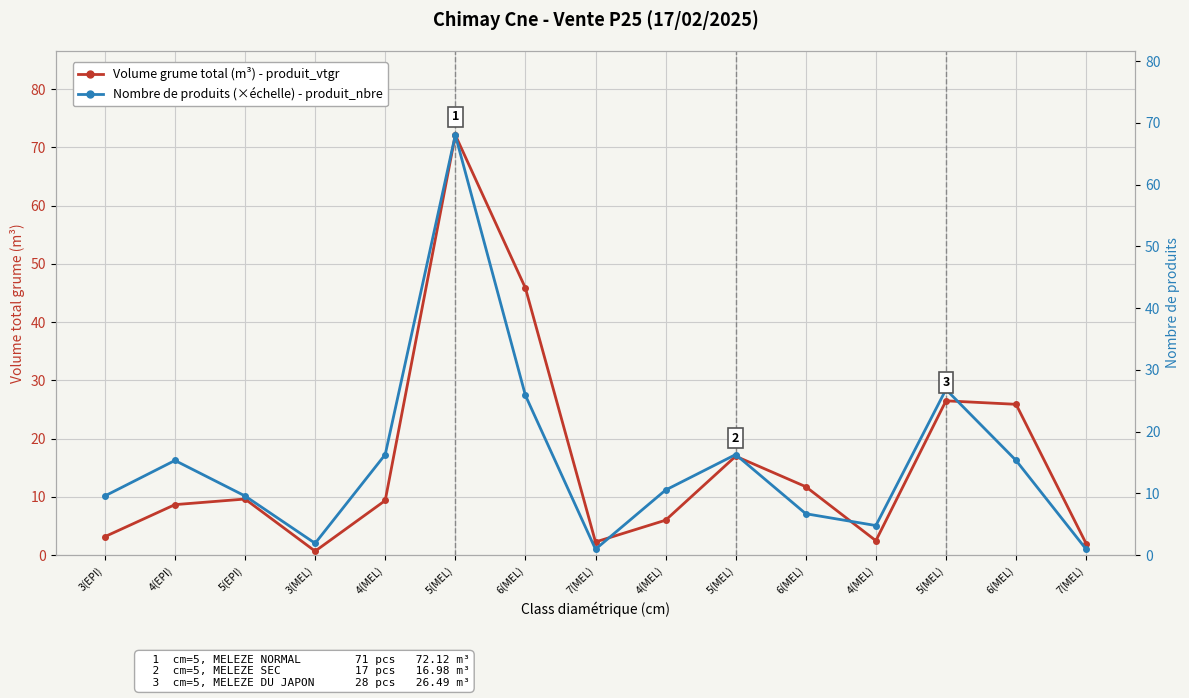

How many lines are shown in the chart?

2